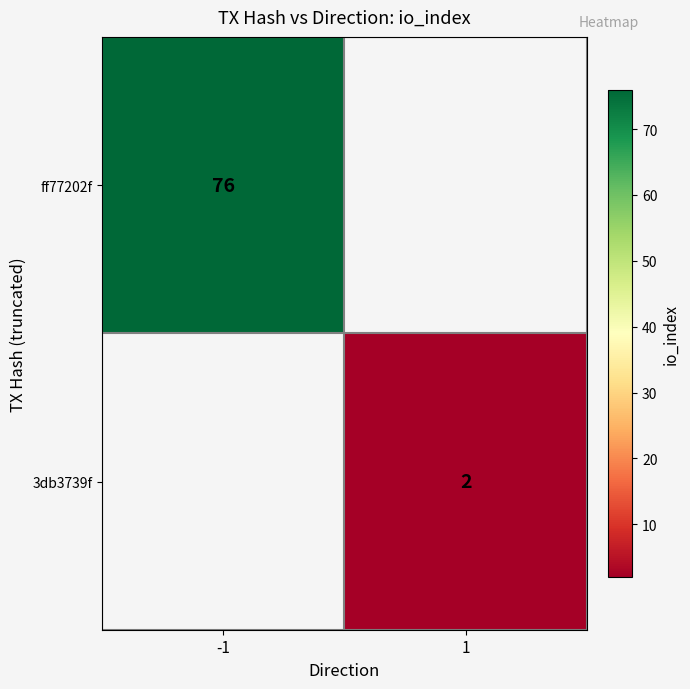

True or false: 3db3739f has a value of 3 at 1.

False